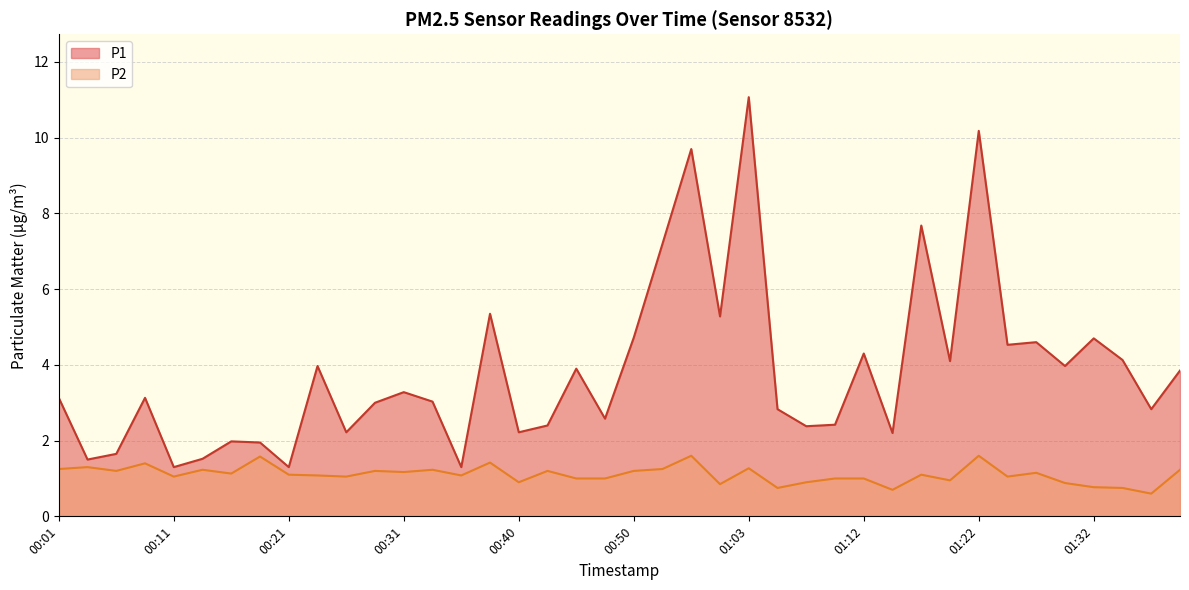

At which label does P1 first exceed 3?

00:01